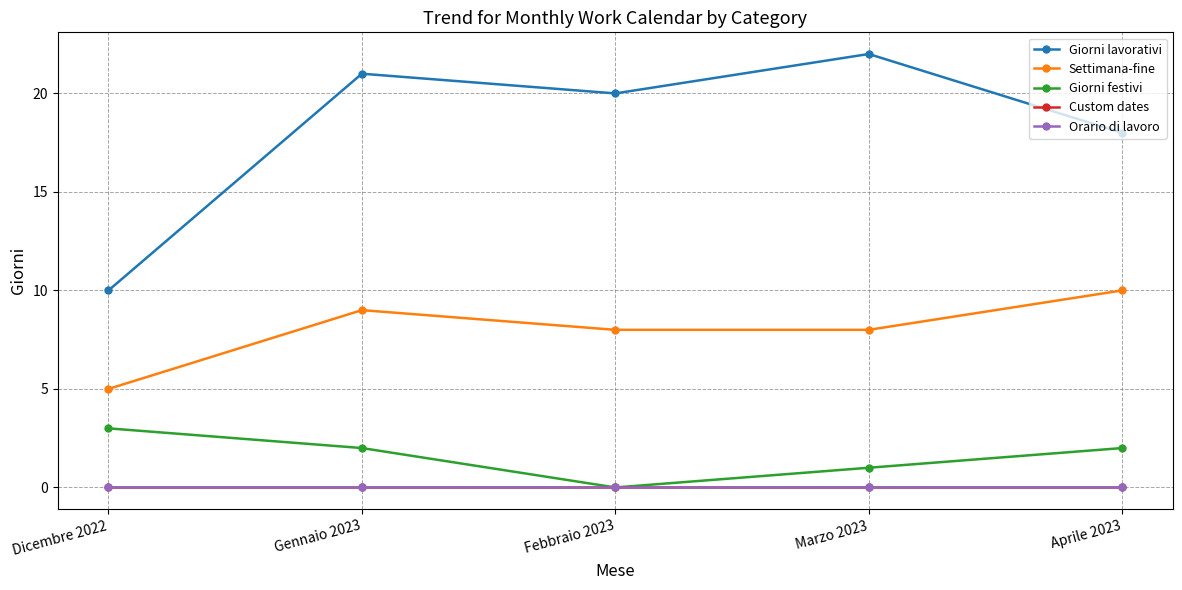

What is the label of the 5th point from the right?

Dicembre 2022